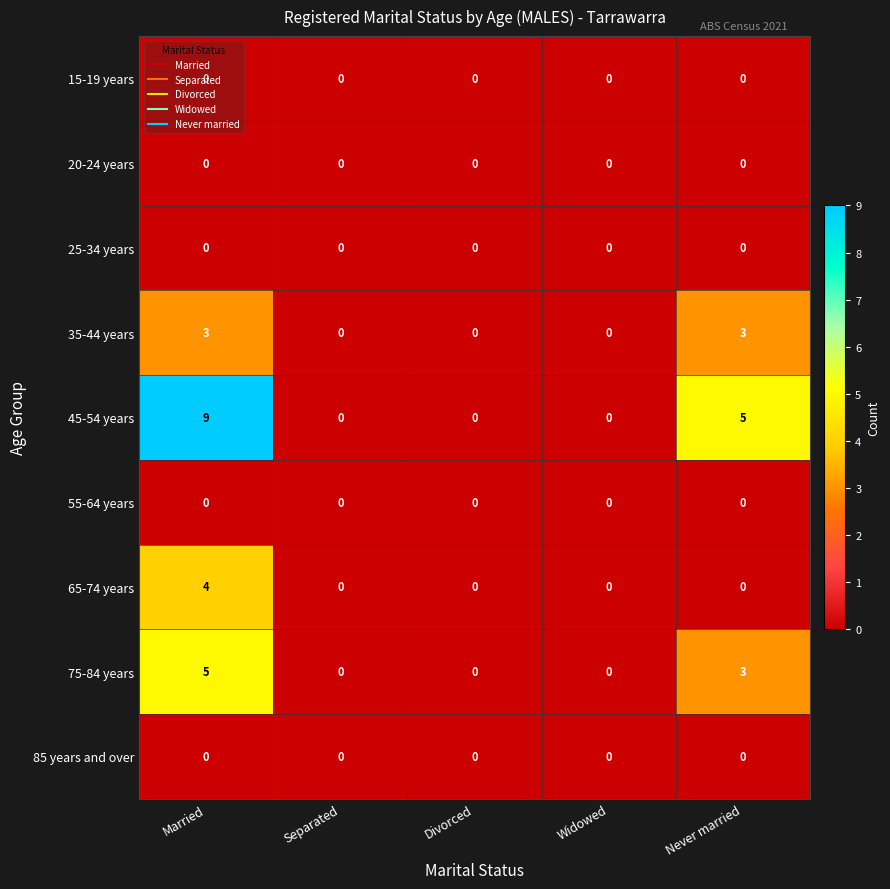

Which series has the widest spread of values?

45-54 years